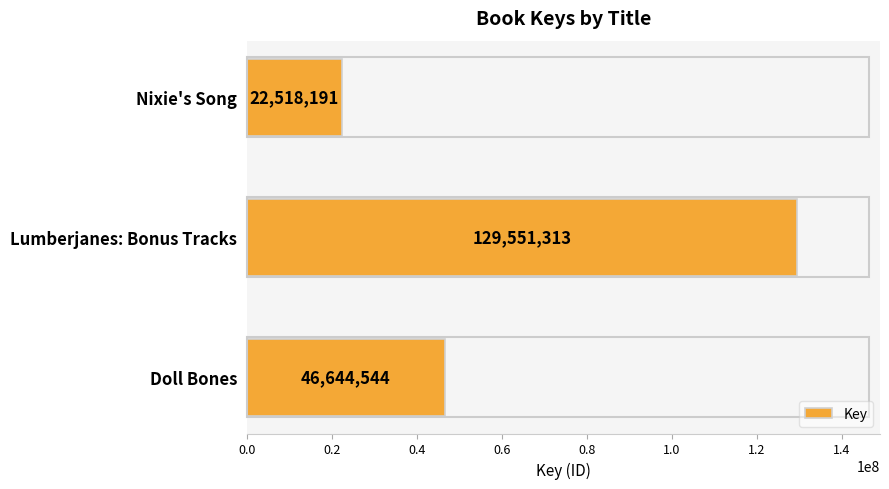

What is the difference between the second highest and minimum values?

24126353